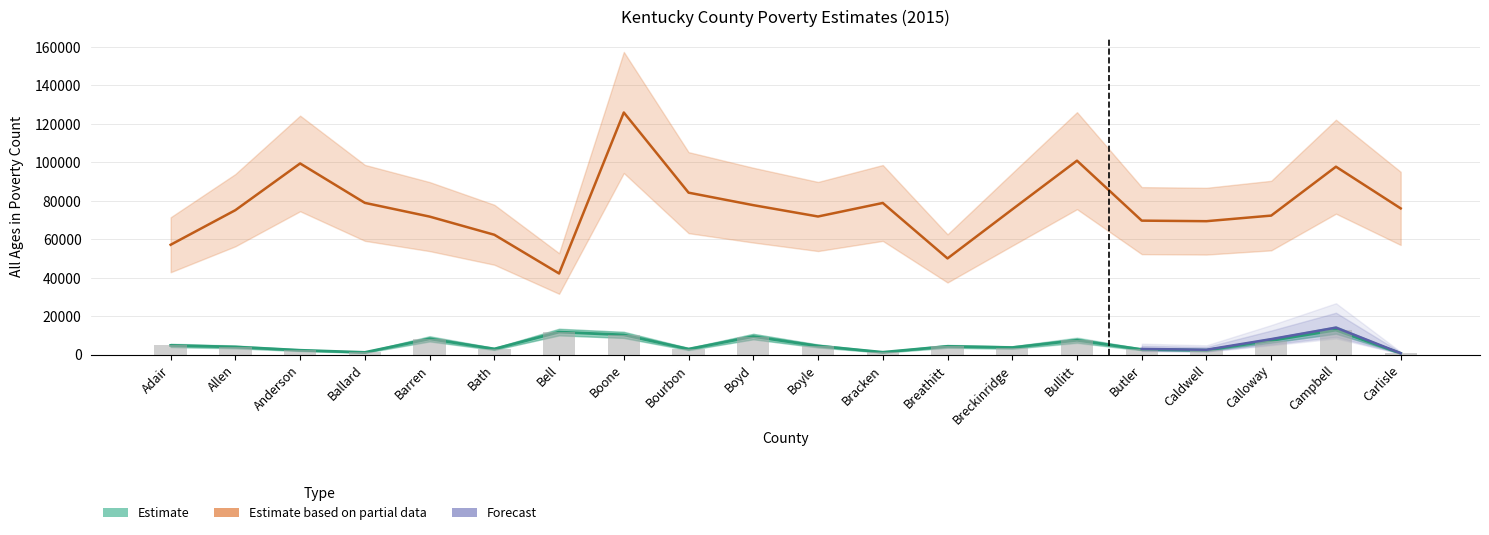

Which series has the widest spread of values?

Median Household Income LB 90%